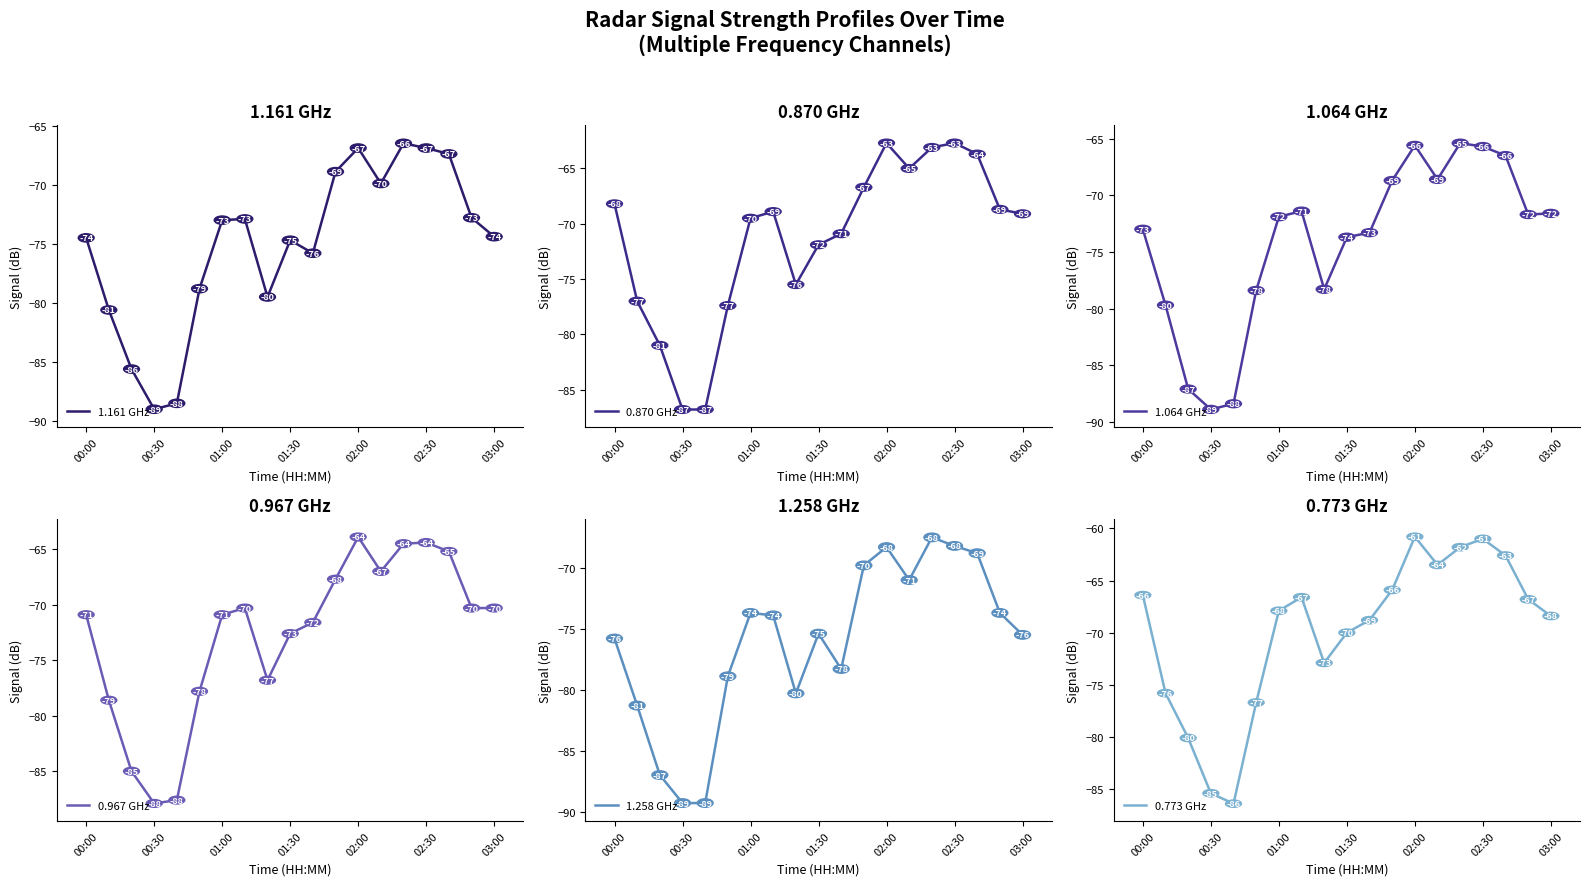

True or false: 0.870 GHz and 1.258 GHz cross at least once.

False